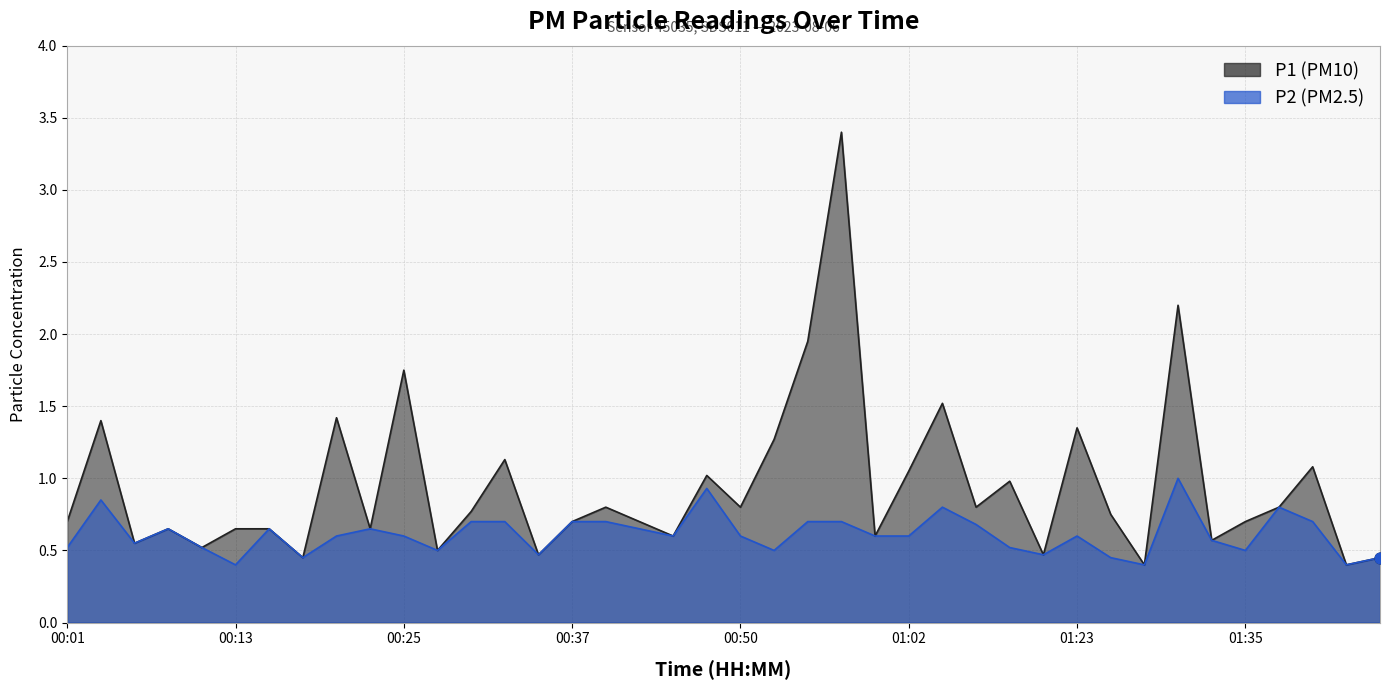

Which series reaches the minimum Y coordinate?

P1